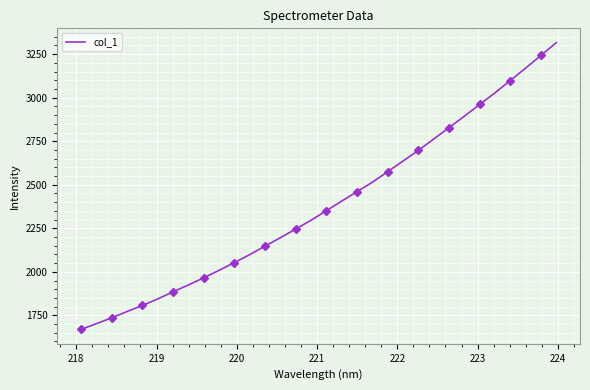

Count the number of data series in this chart.

1